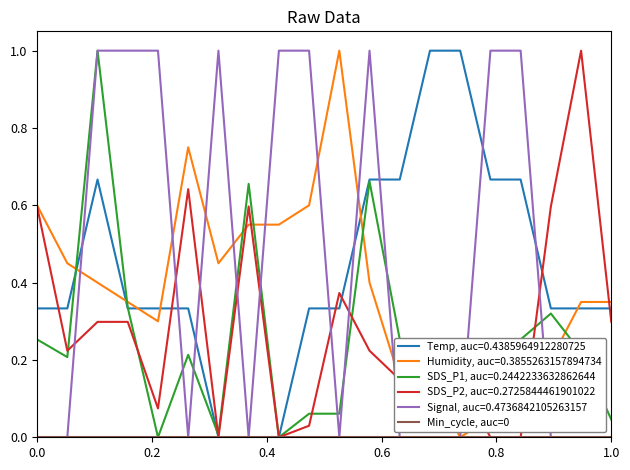

Does the chart have visible grid lines?

No